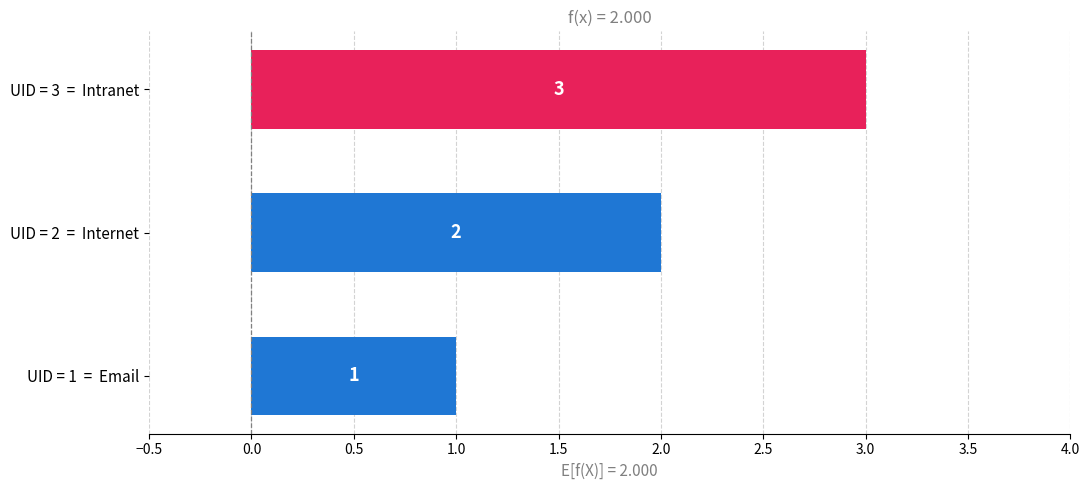

The value at UID = 3  =  Intranet is 3. True or false?

True